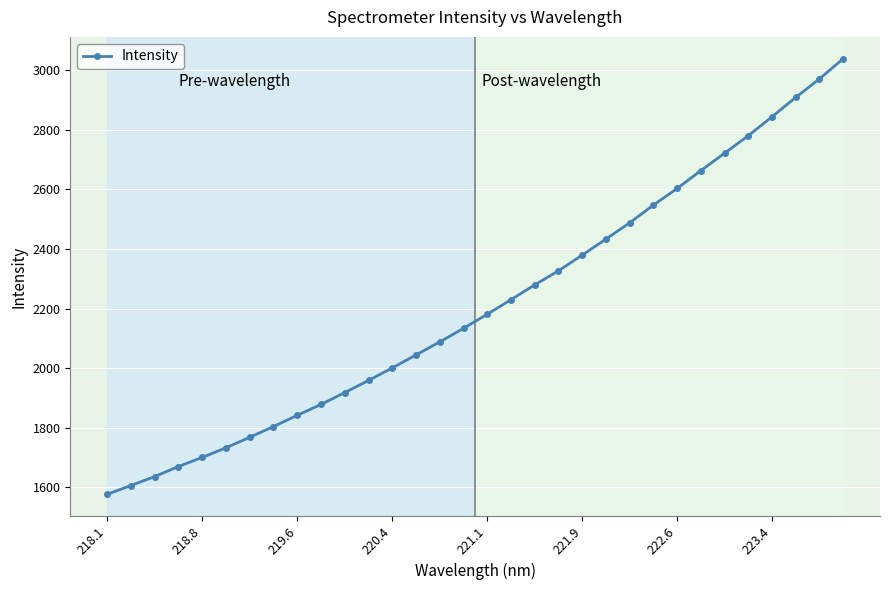

What is the value of the 30th point from the left?

2909.3